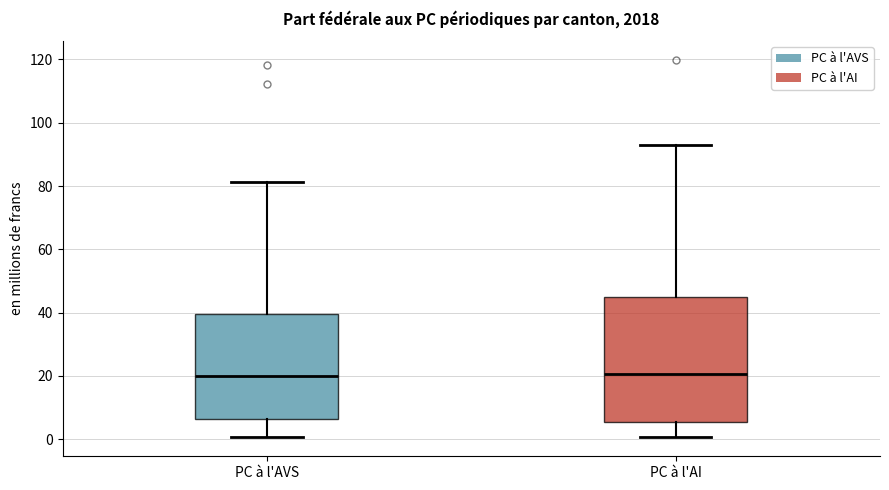

Comparing the boxes themselves (not the whiskers), which one is the tallest?

PC à l'AI